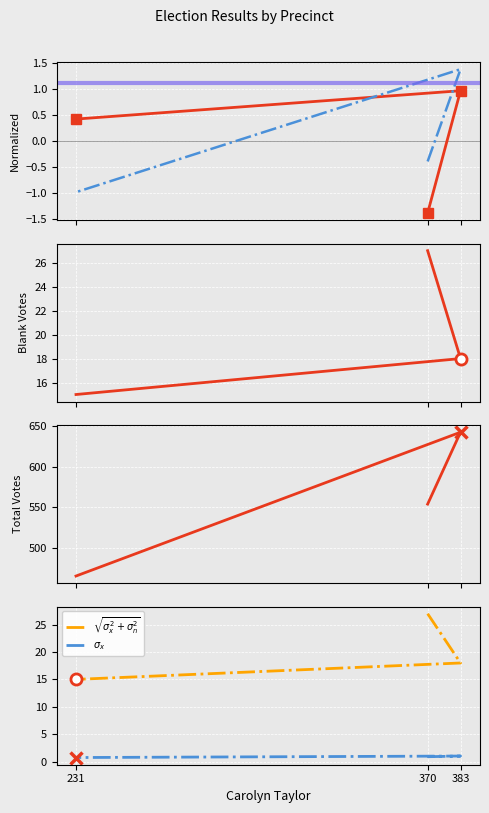

What is the total value across all series at 370?

607.1